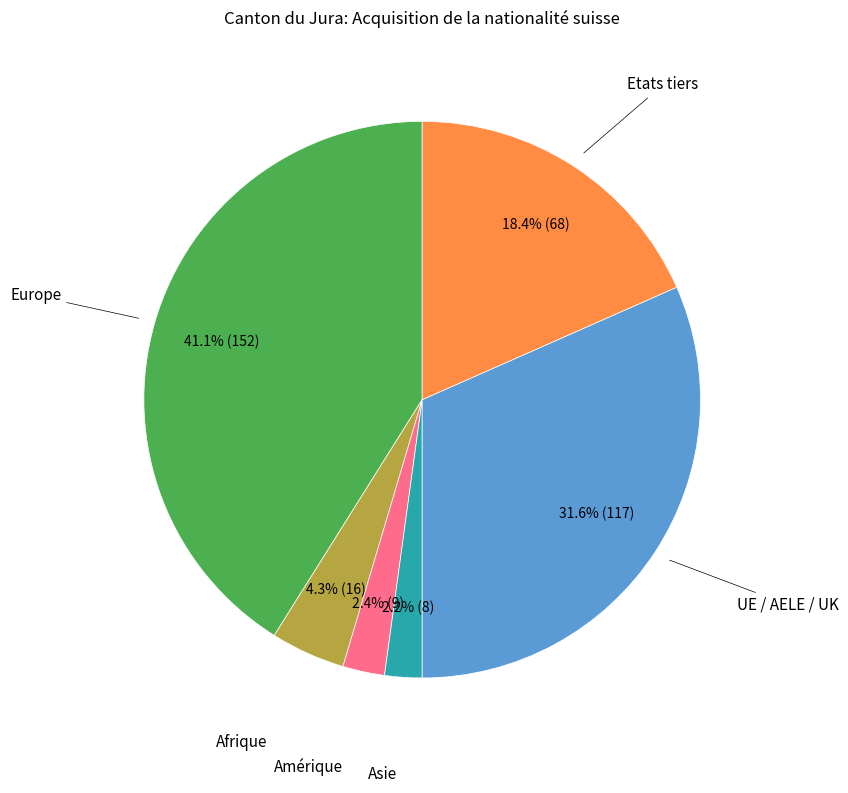

Is there a majority slice in this chart?

No